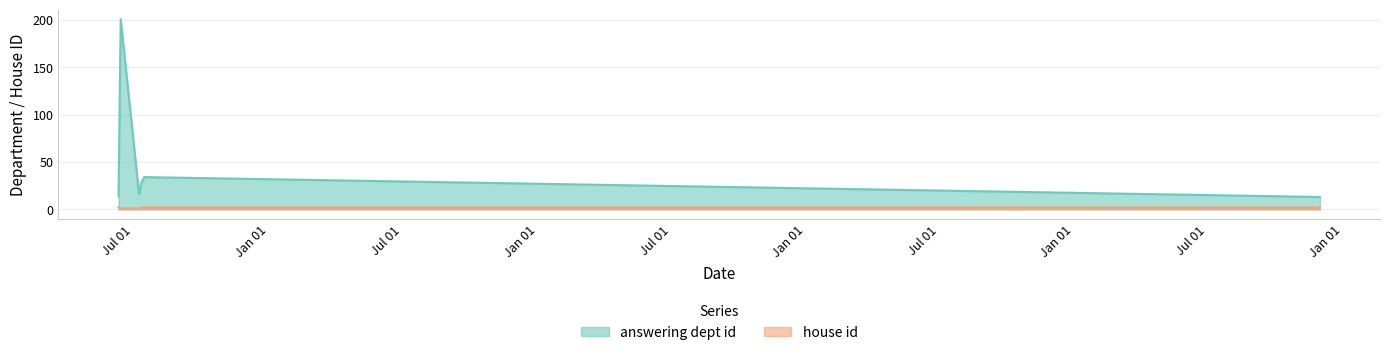

Count the number of data series in this chart.

2